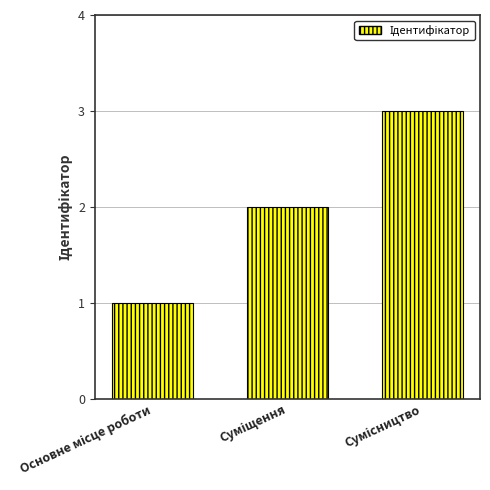

How many values are below 2?

1